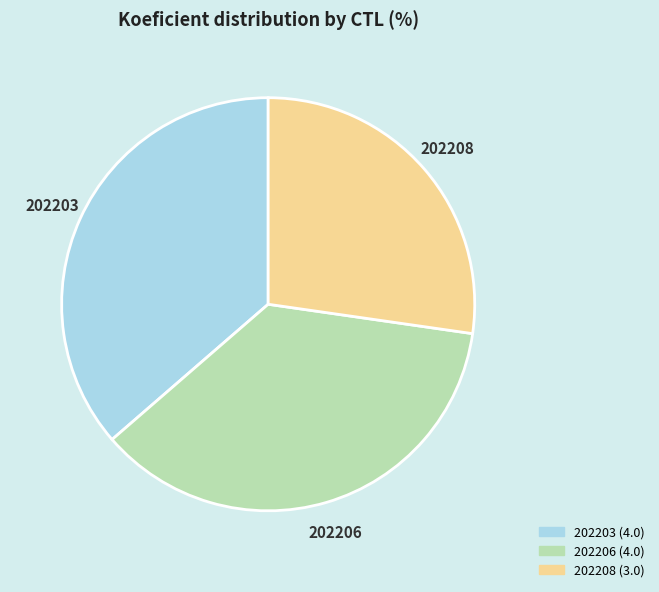

Combined, do 202208 (3.0) and 202203 (4.0) account for over 50%?

Yes